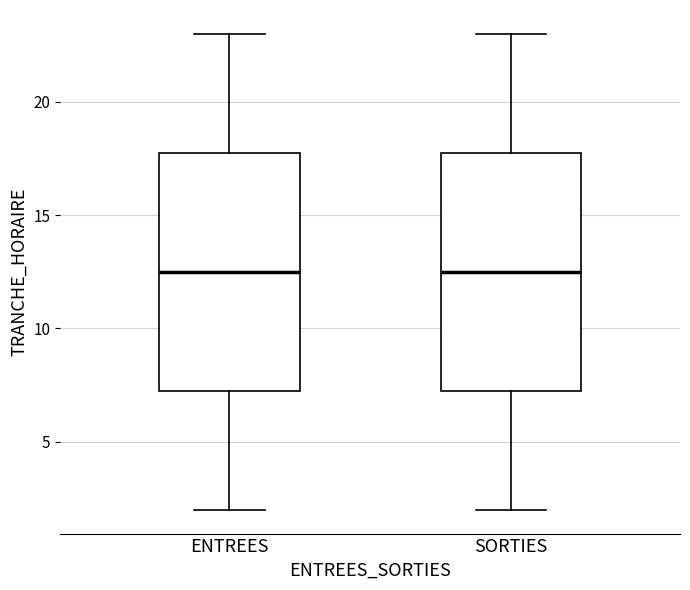

Reading left to right, read every box against the y-axis: the position of its median line, the range the box covers, and the ends of its whiskers. The values are not printed on the chart, so give them approximately, as read against the axis.

ENTREES: median 12.5, box 7.5 to 18.0, whiskers 2.0 to 23.0
SORTIES: median 12.5, box 7.5 to 18.0, whiskers 2.0 to 23.0